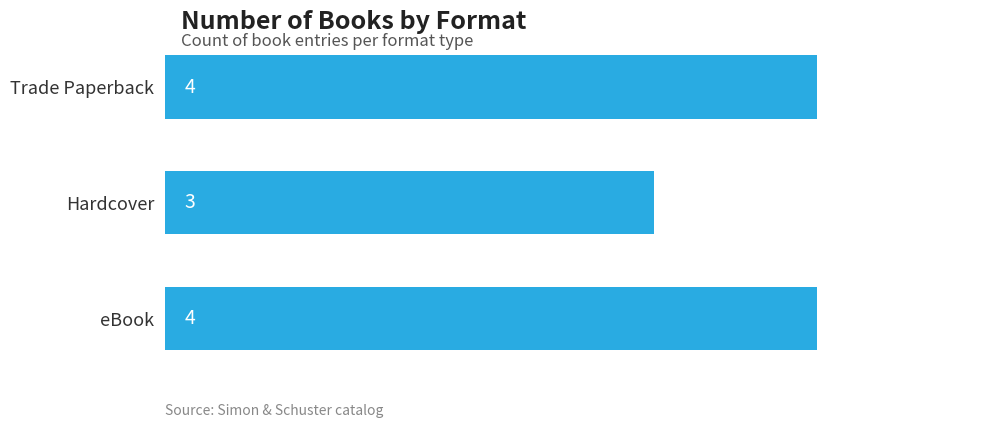

What is the sum of all values?

11